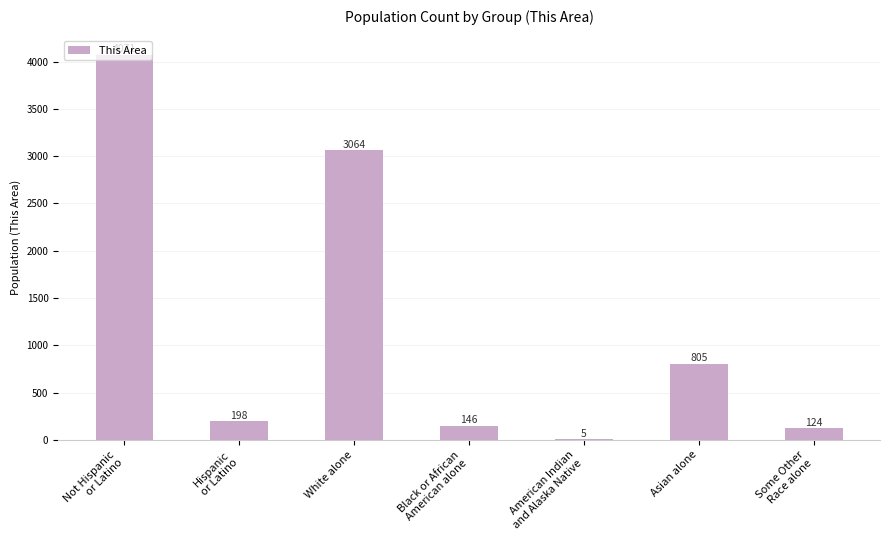

What is the sum of all values?

8413